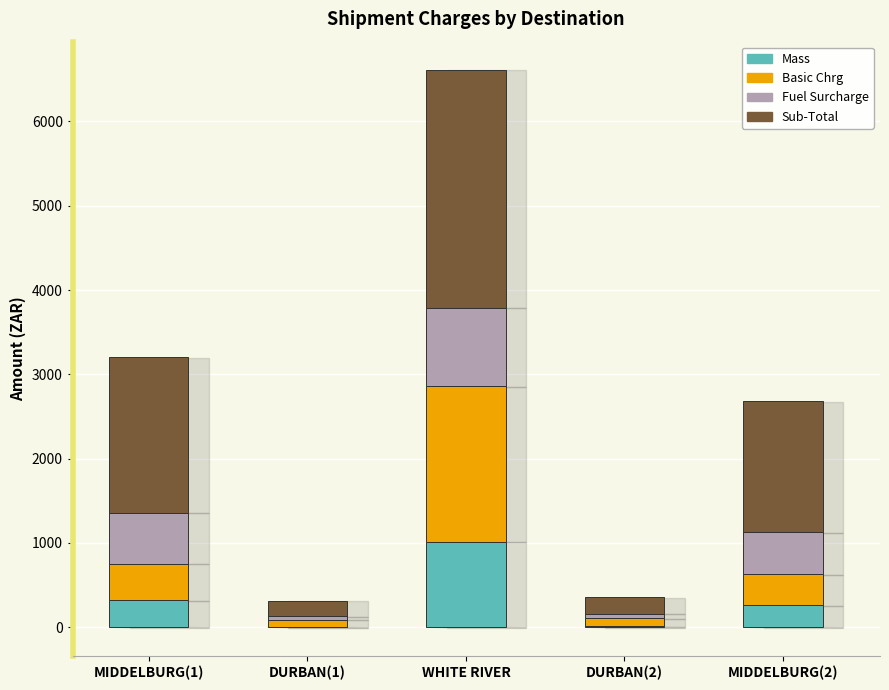

How many data points does each series have?

5